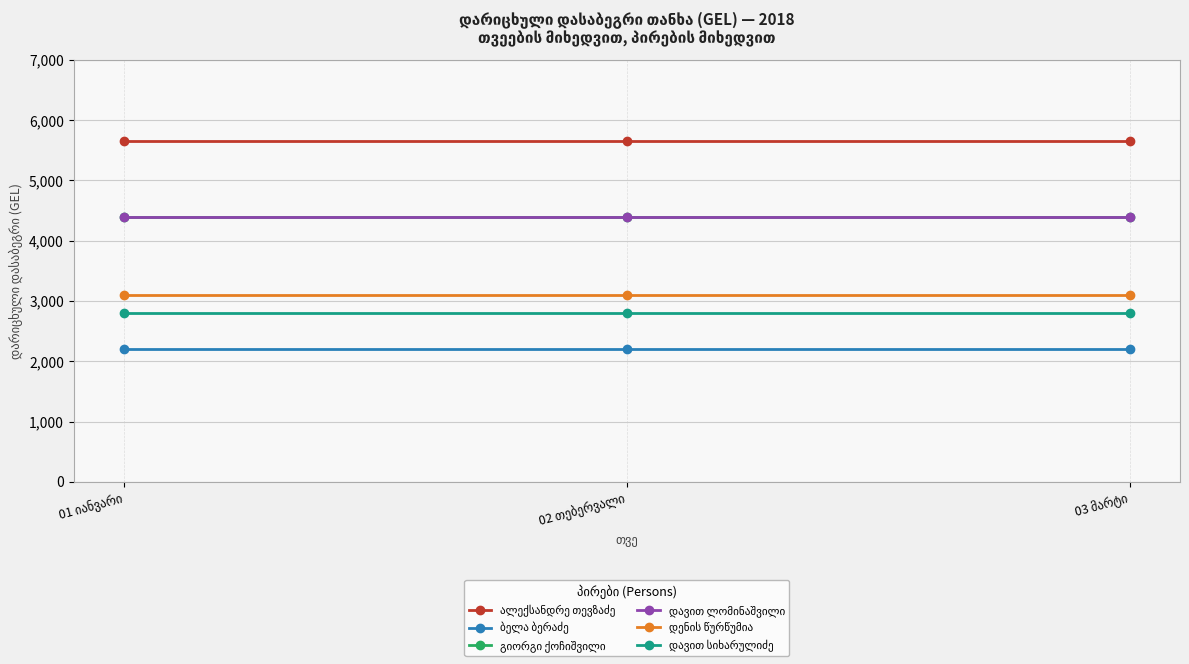

Is this an area chart (filled region under the line)?

No